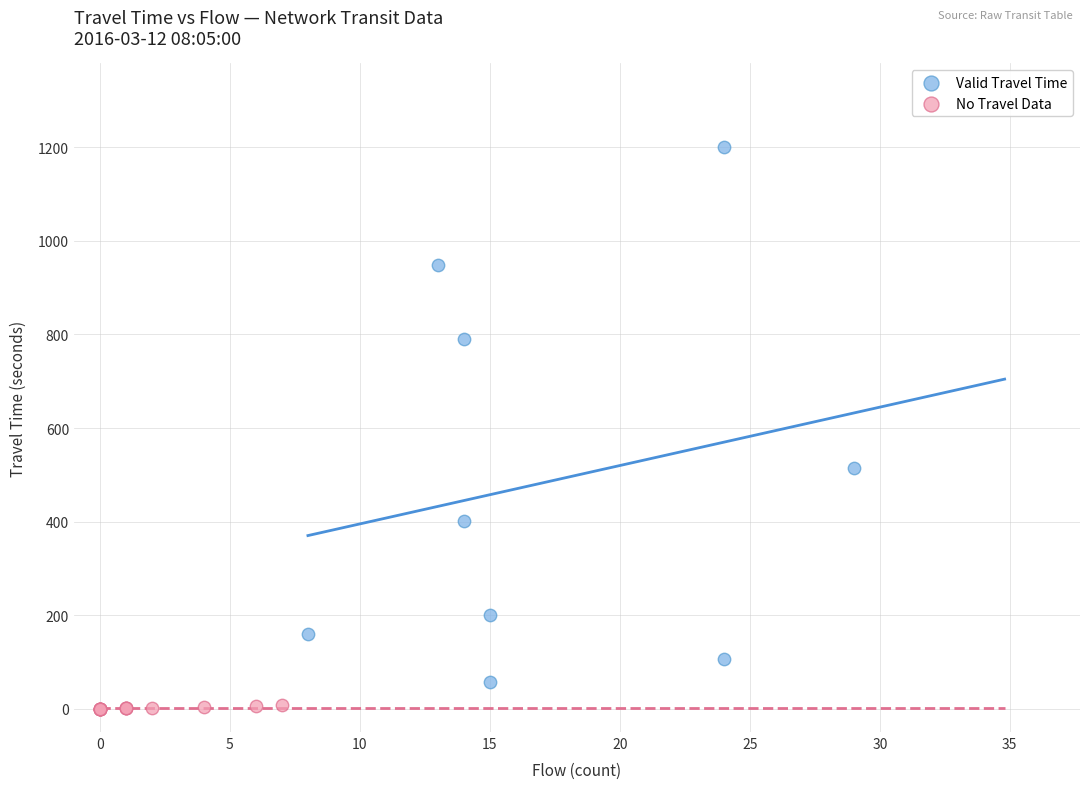

Which series contains the highest Y value?

Valid Travel Time